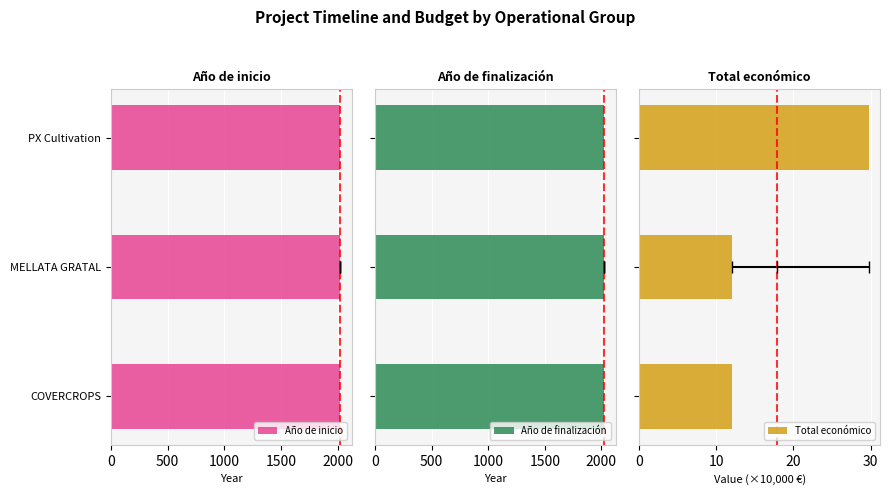

Reading left to right, transcribe all the data shown in this chart.

Año de inicio: 2023.0	2023.0	2022.0
Año de finalización: 2026.0	2026.0	2024.0
Total económico: 12.0	12.0	29.7